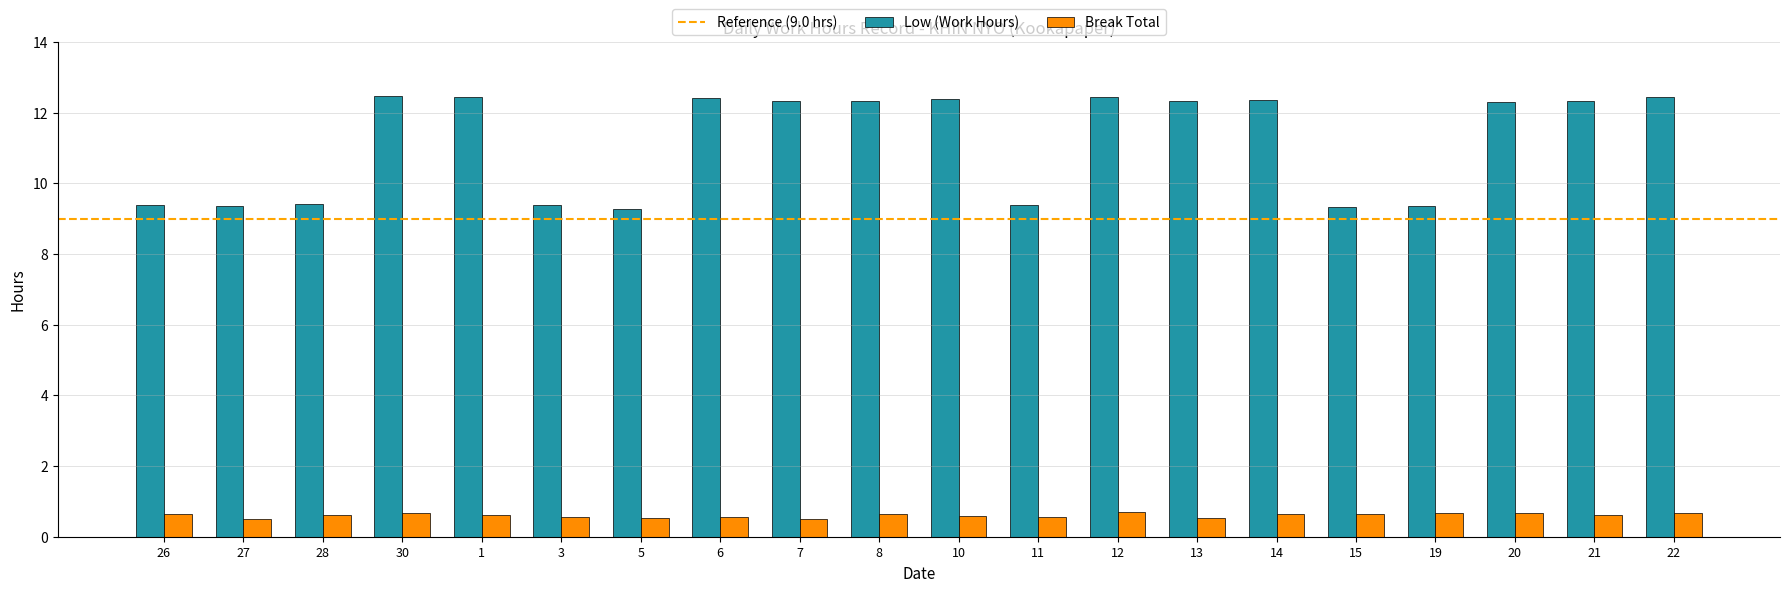

Rank the series by their maximum value, from lowest to highest.

Break Total, Low (Work Hours)